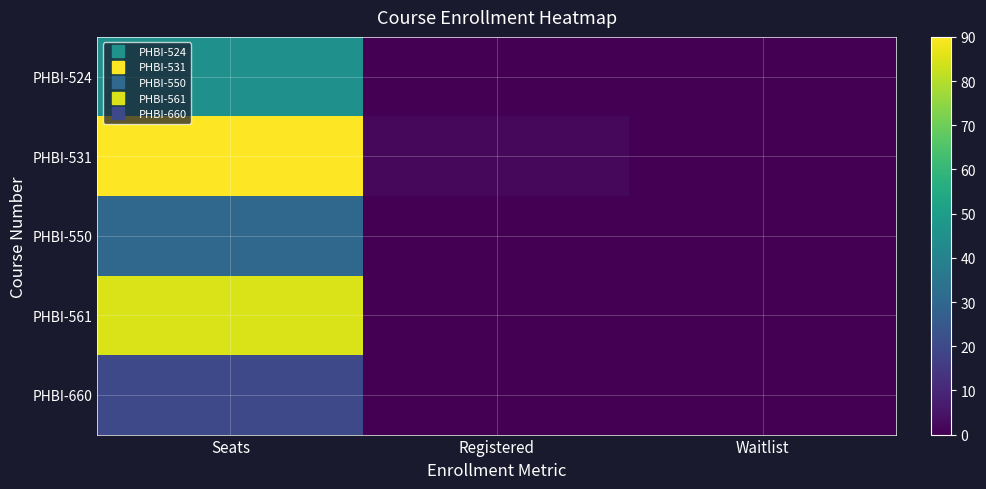

Between Waitlist and Registered, which is larger?

Waitlist